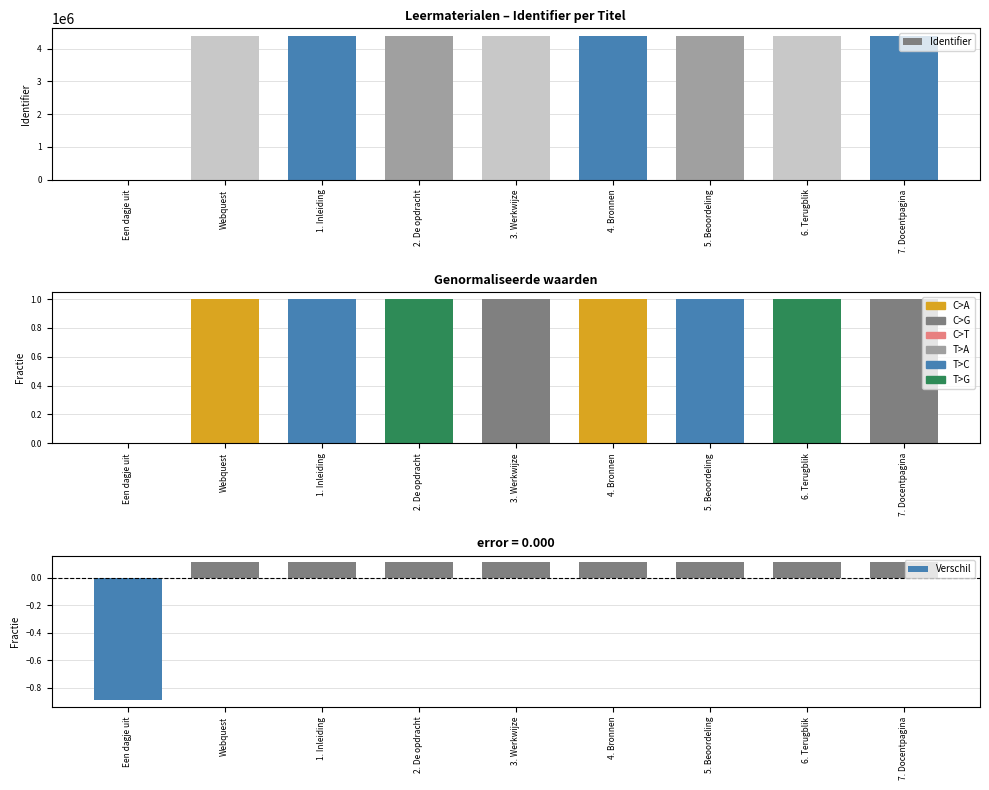

The Verschil series shows 0.1 at 3. Werkwijze. True or false?

True